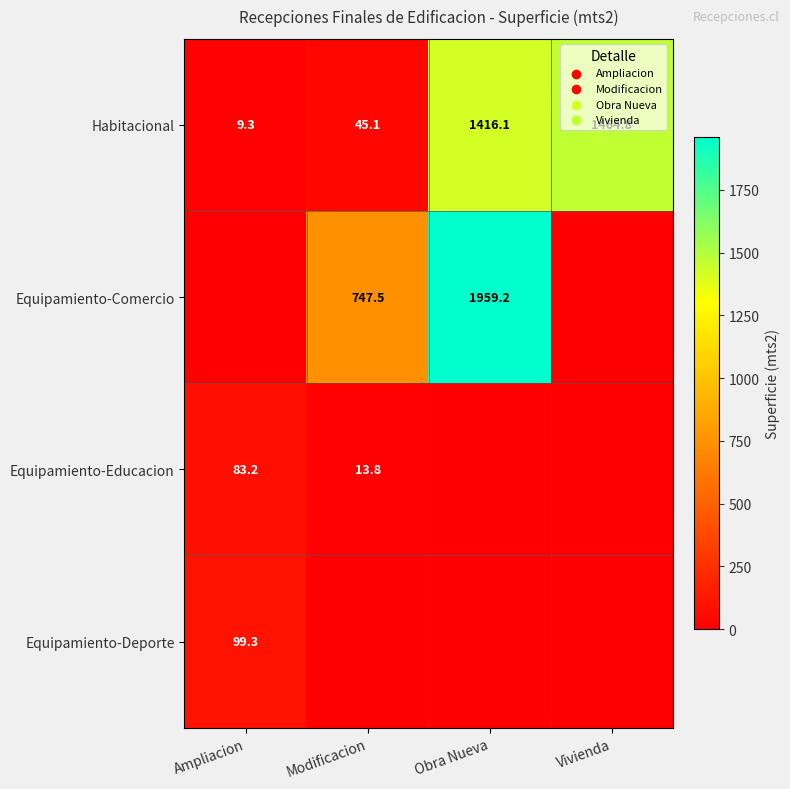

List the labels in order of Habitacional value, smallest first.

Ampliacion, Modificacion, Obra Nueva, Vivienda